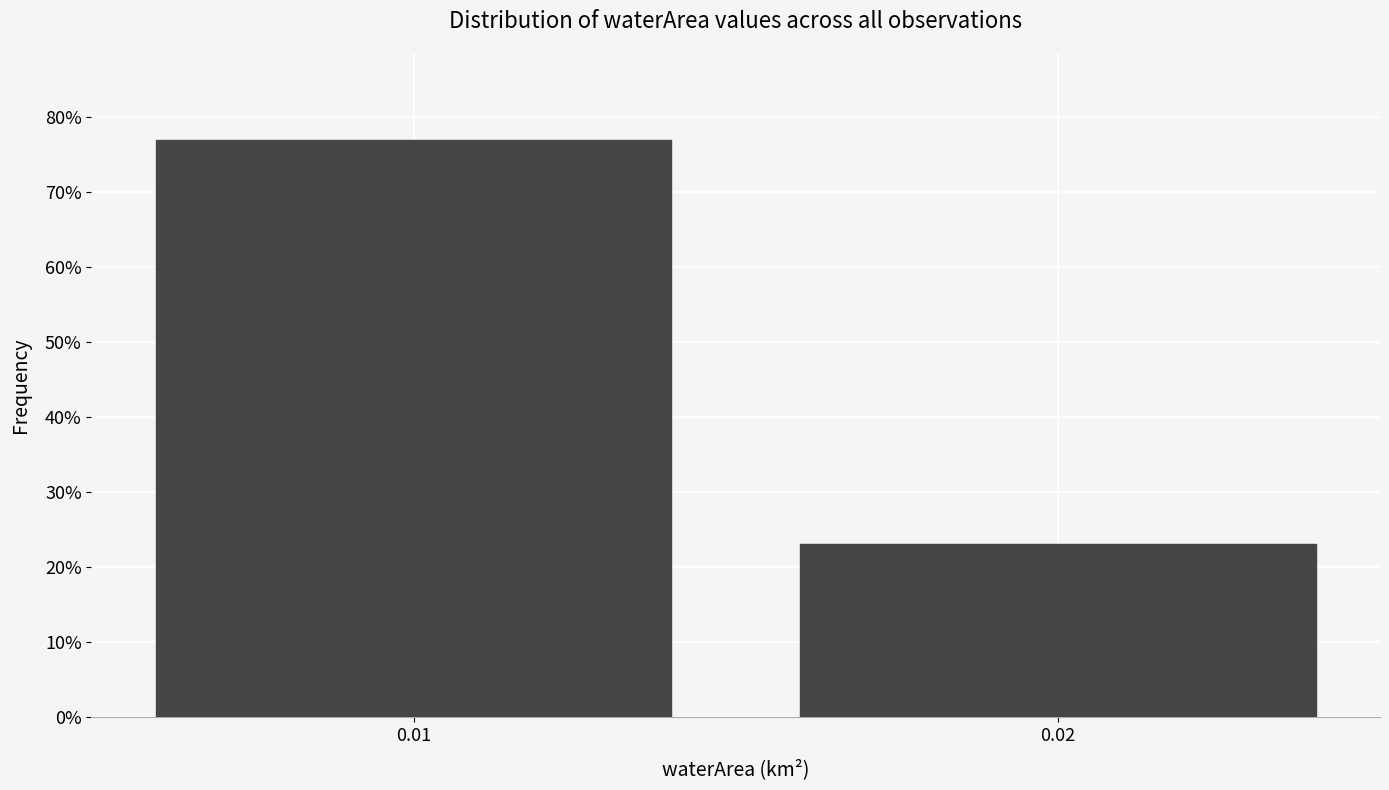

Are the bars horizontal?

No